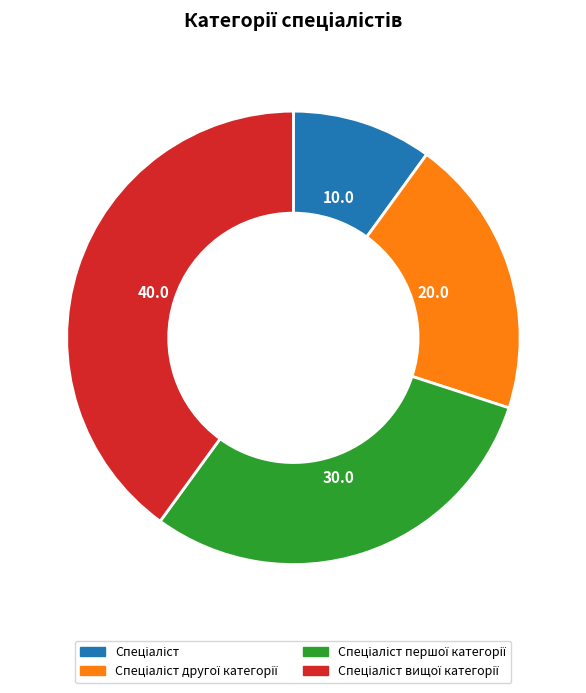

Does any single category account for the majority?

No